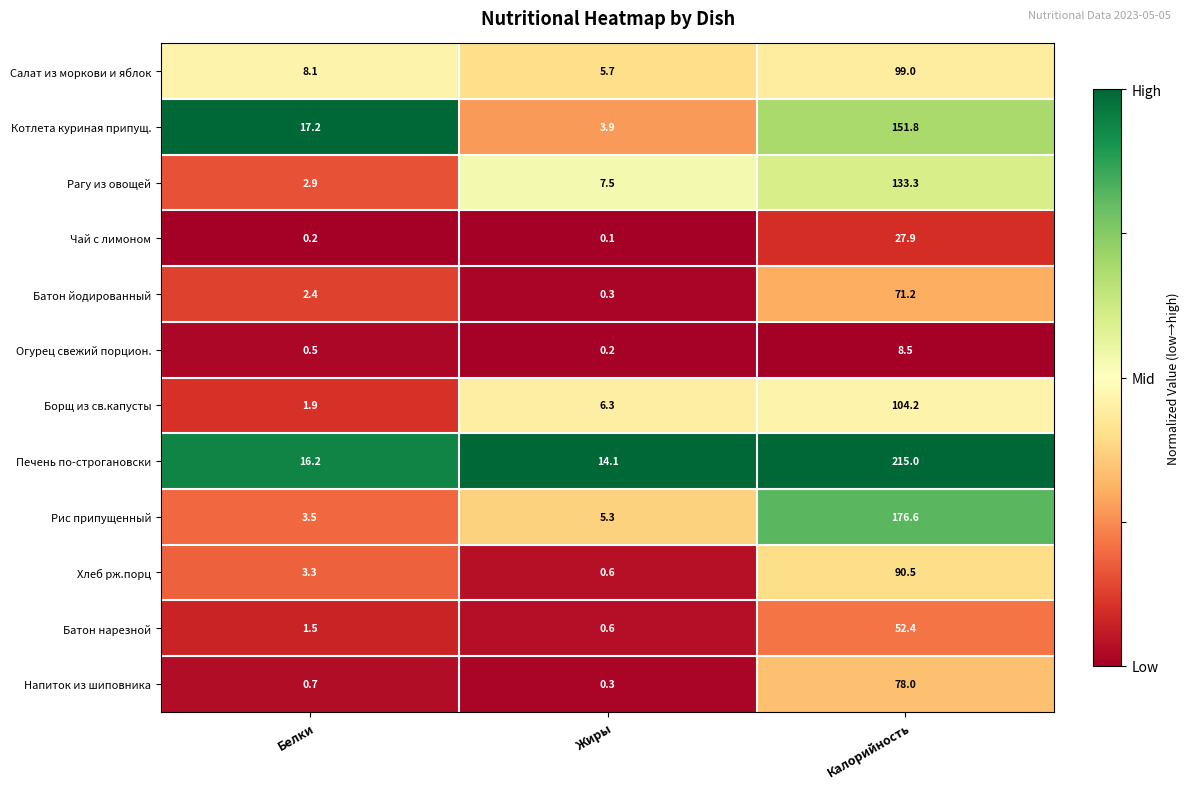

The Батон нарезной series shows 1.5 at Белки. True or false?

True